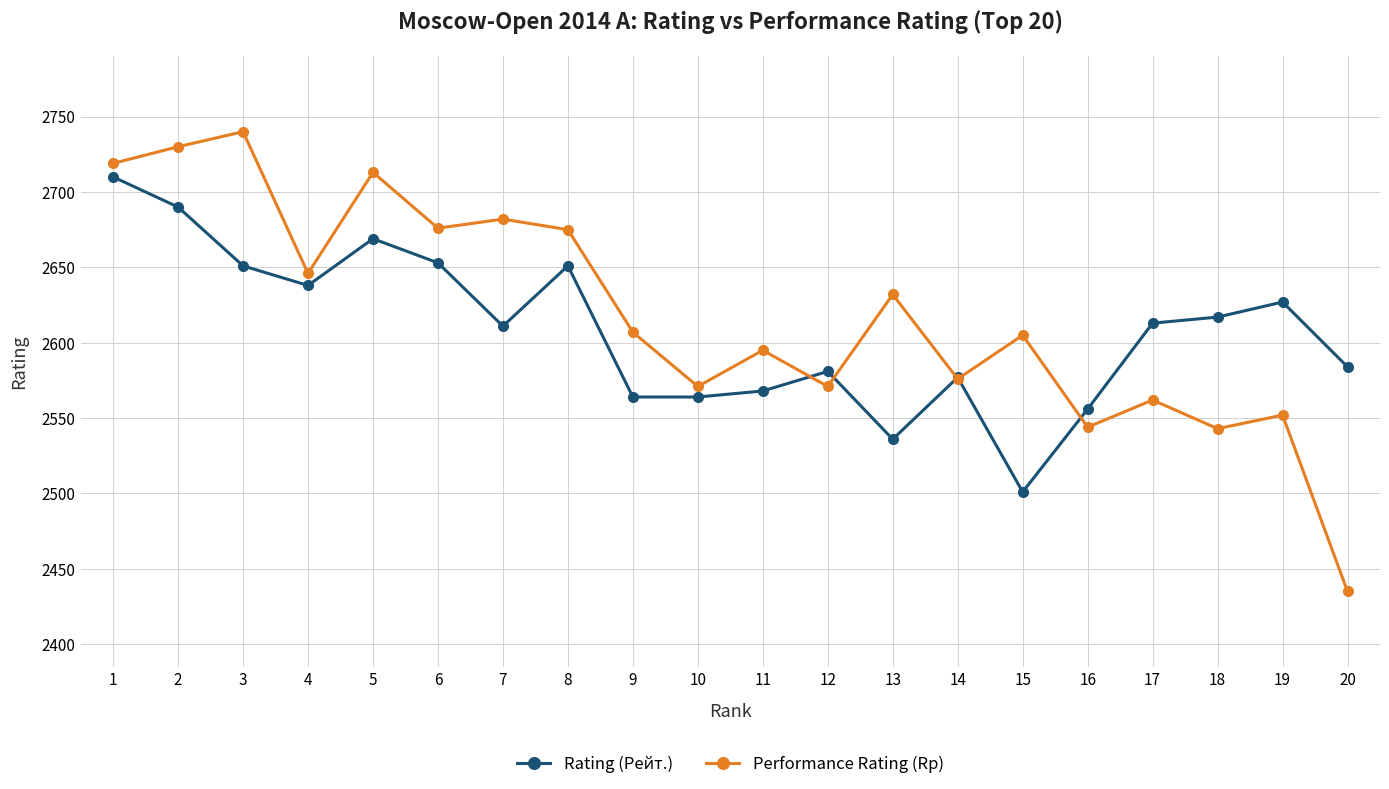

List the series in order of their peak value, highest first.

Performance Rating (Rp), Rating (Рейт.)